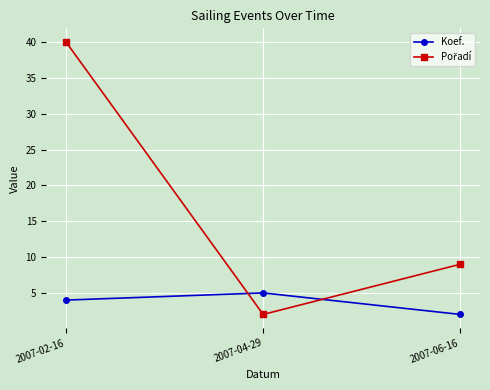

What is the sum of all Koef. values?

11